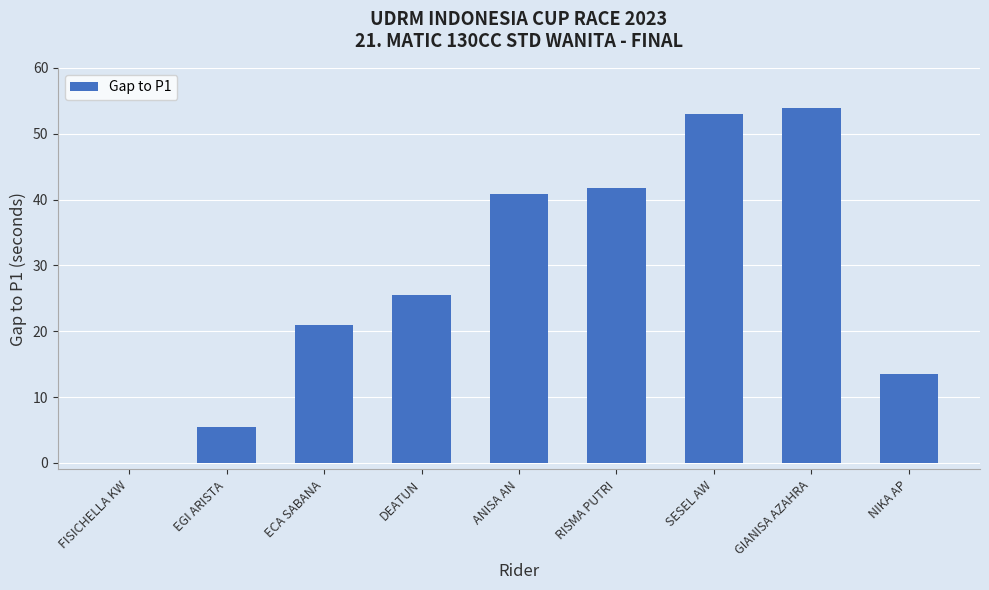

What is the difference between the values at NIKA AP and DEATUN?

11.9